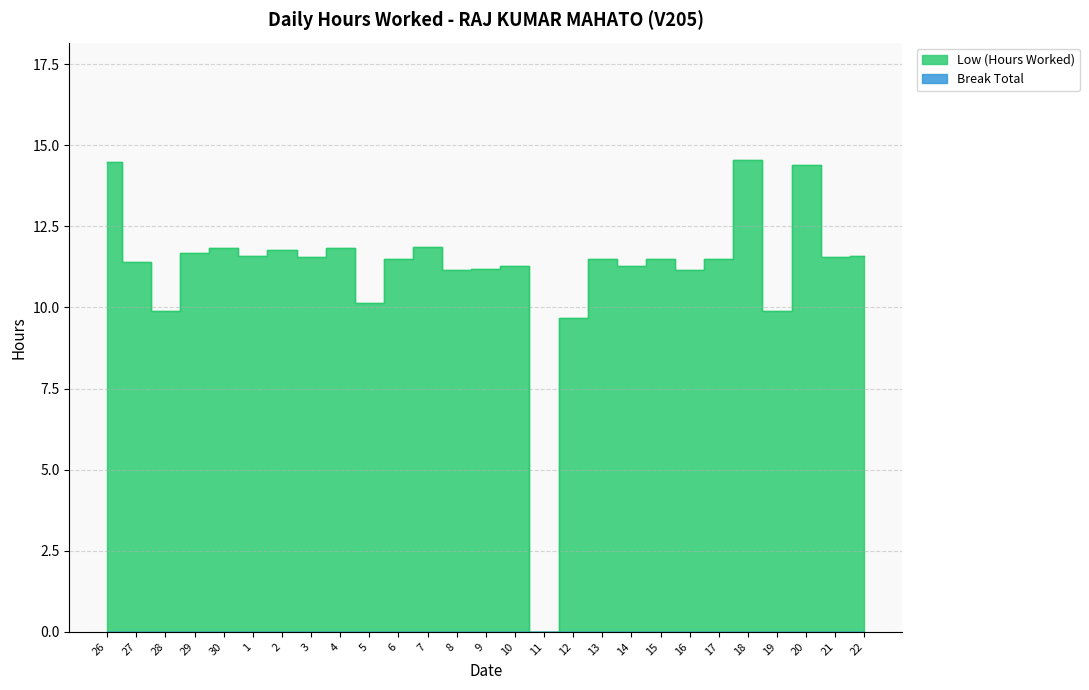

Count the number of categories in the chart.

27